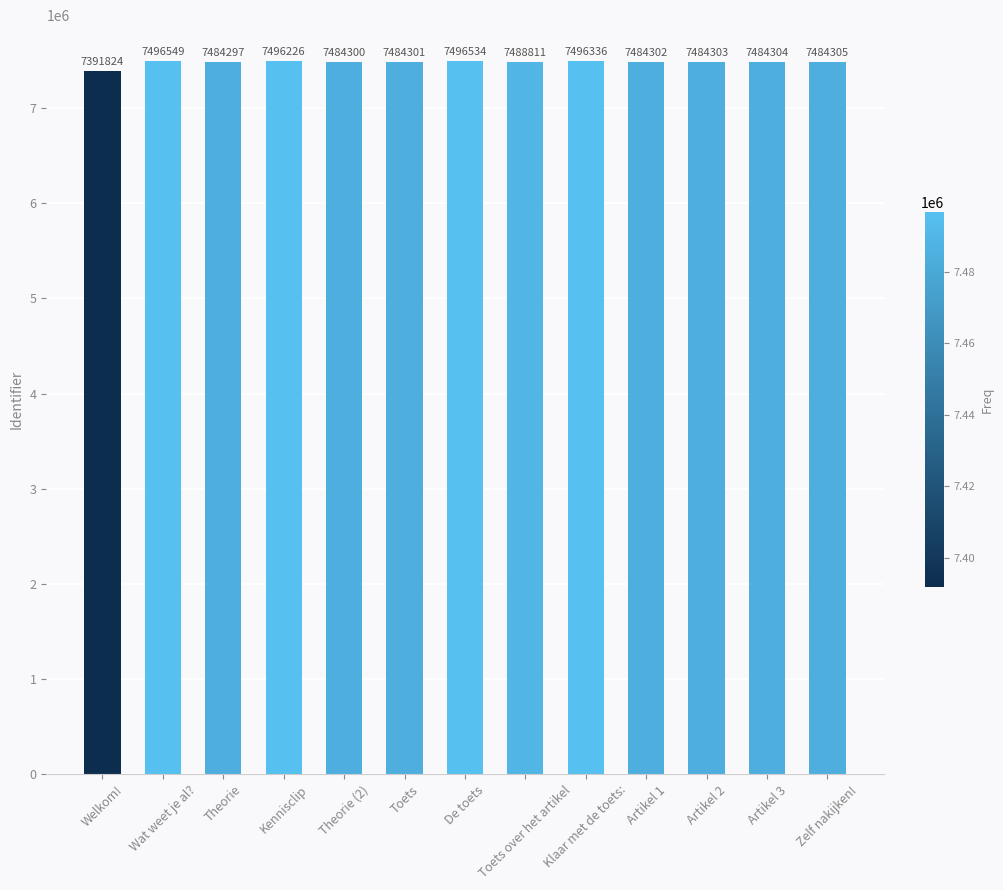

Where is the data nearest to the value 7444186?

Theorie